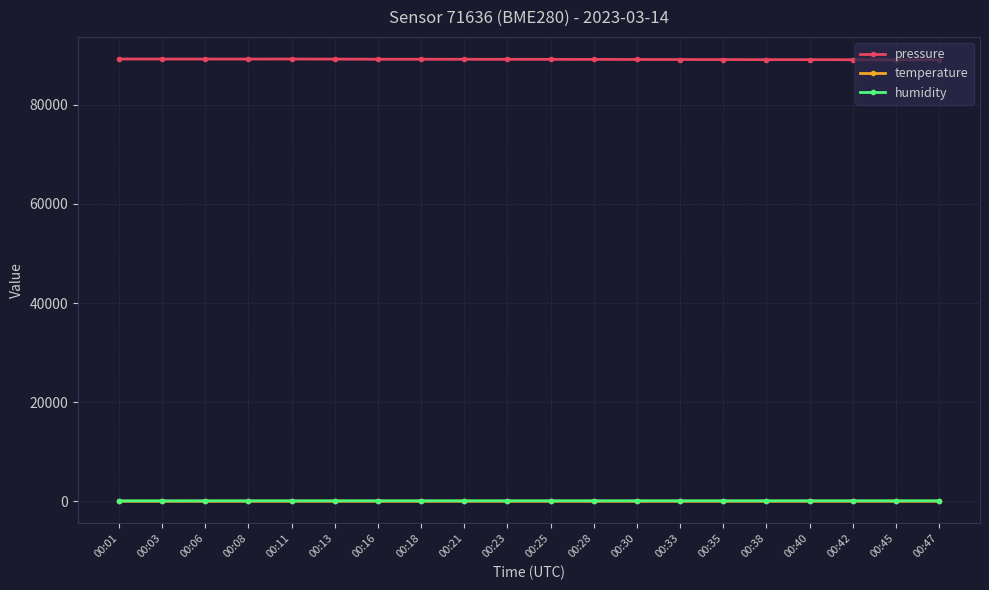

True or false: humidity and temperature cross at least once.

False